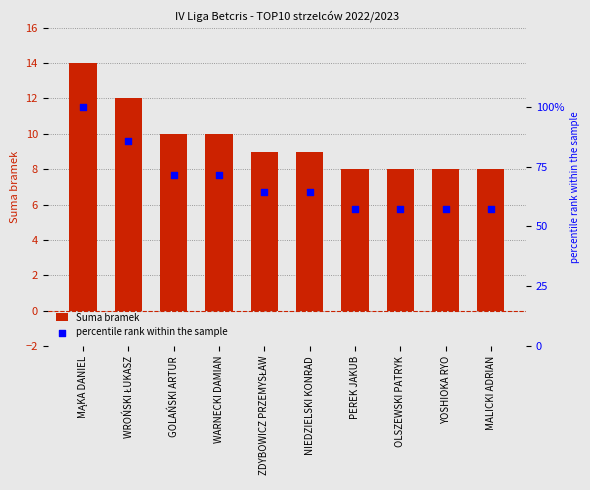

What is the total value across all series at WROŃSKI ŁUKASZ?

97.7